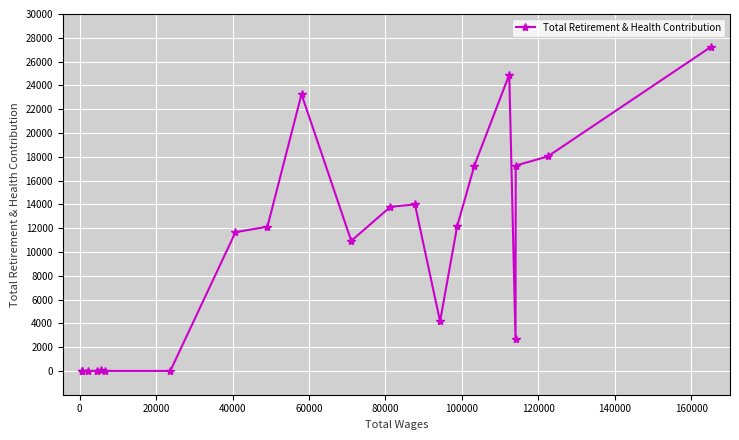

What is the sum of all values?

209503